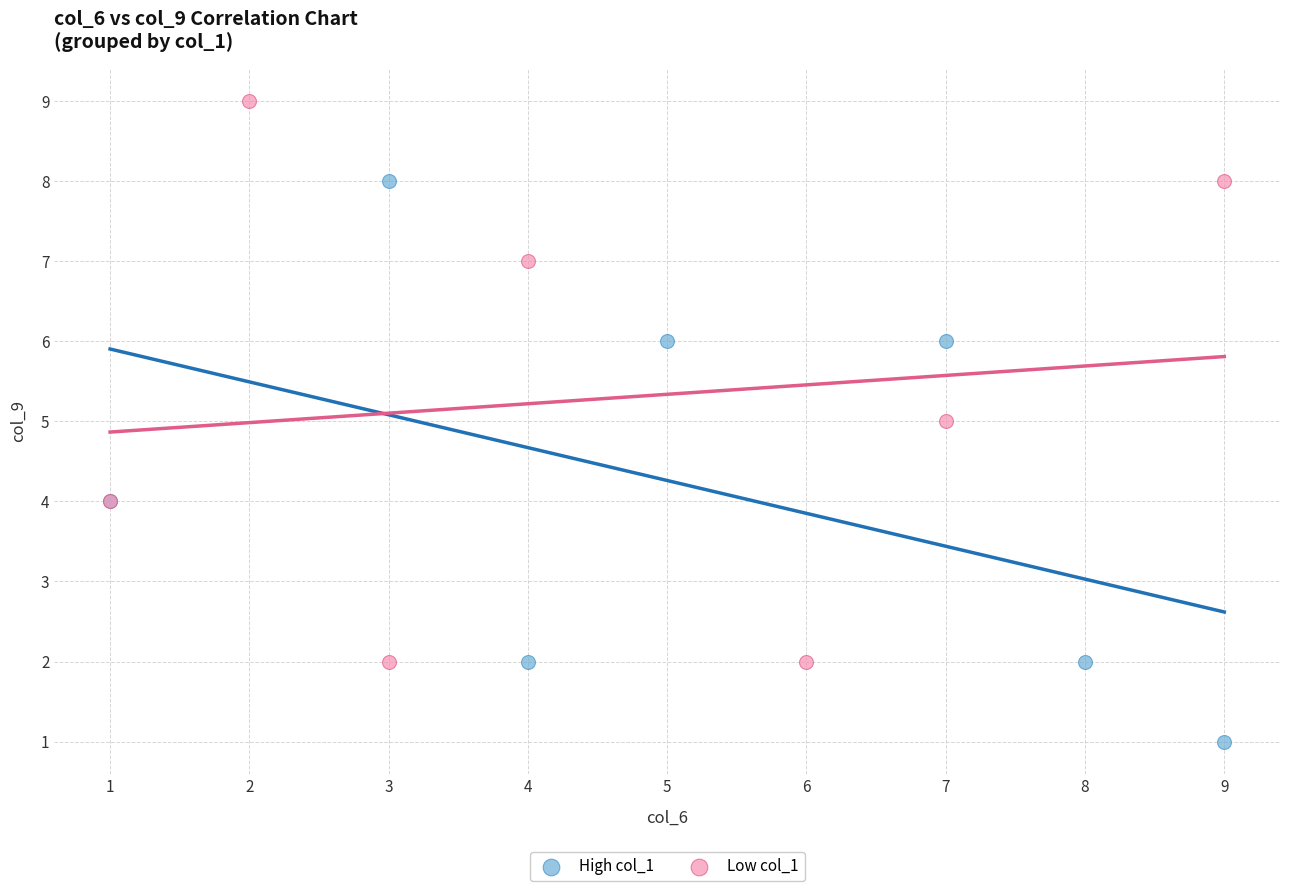

Which series reaches the minimum Y coordinate?

High col_1